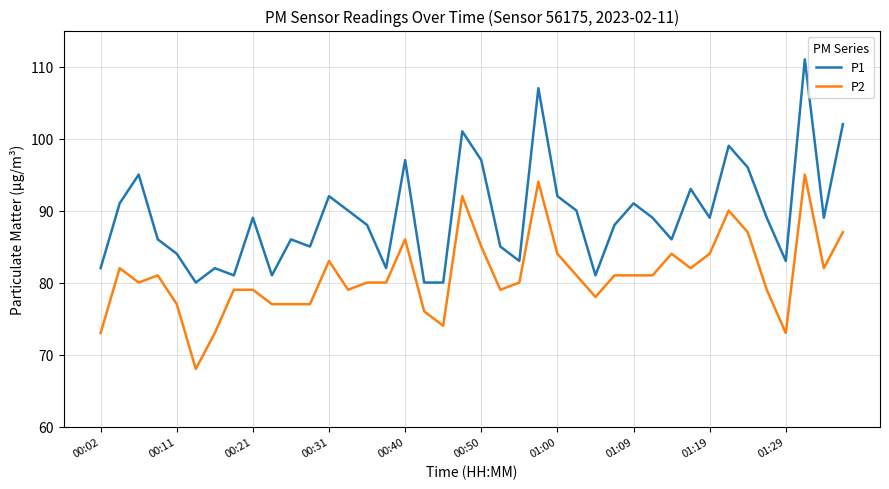

List the series in order of their peak value, lowest first.

P2, P1